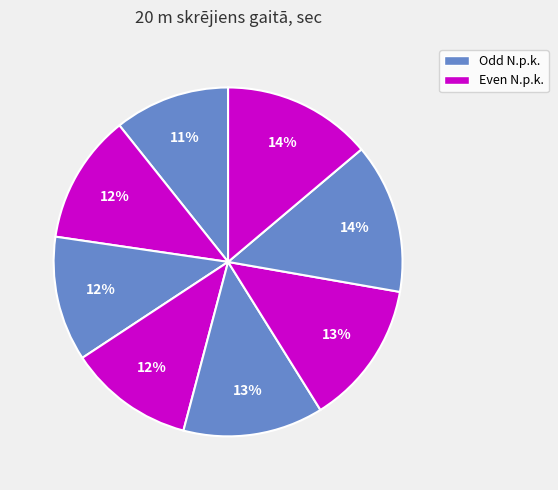

Count the number of slices in the pie.

8